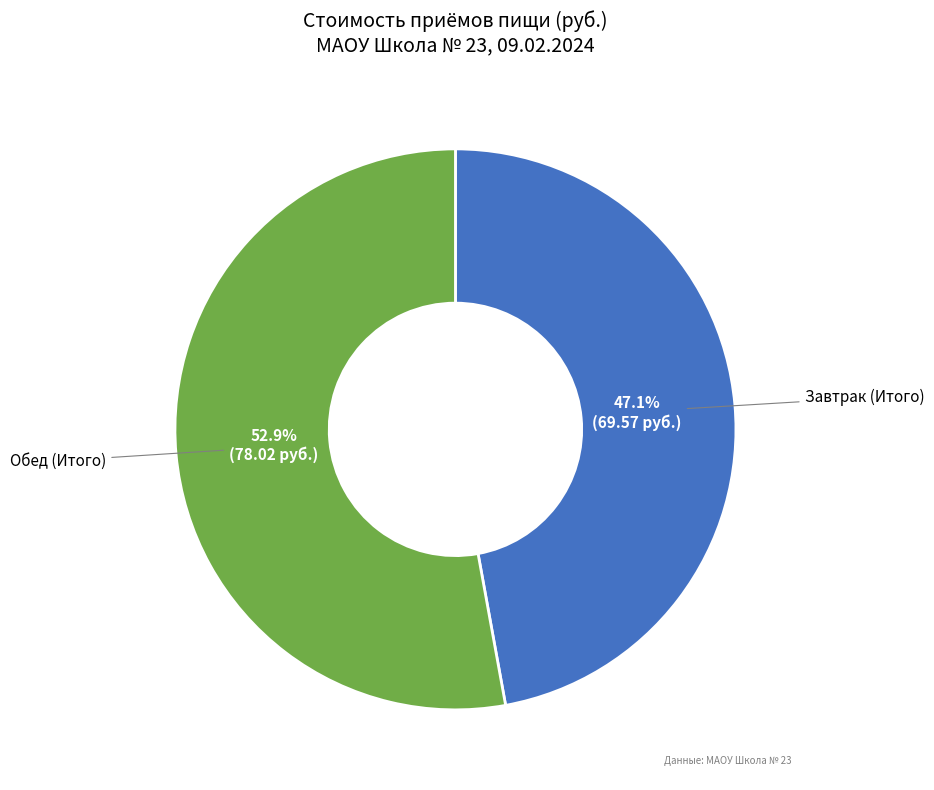

Does any single category account for the majority?

Yes